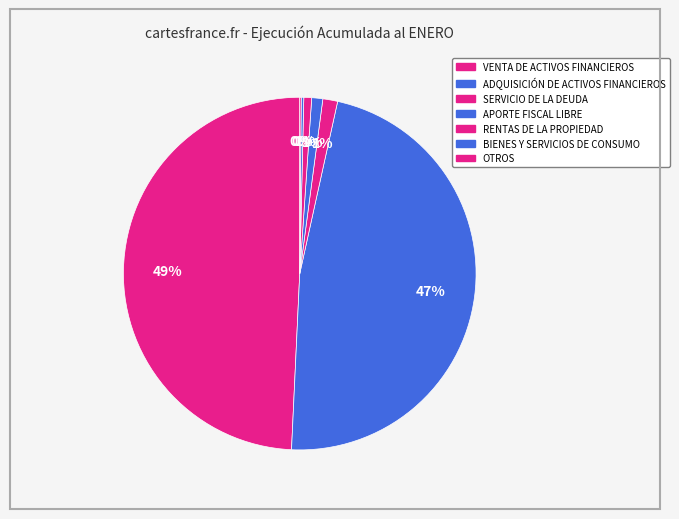

Which slice is the largest?

VENTA DE ACTIVOS FINANCIEROS